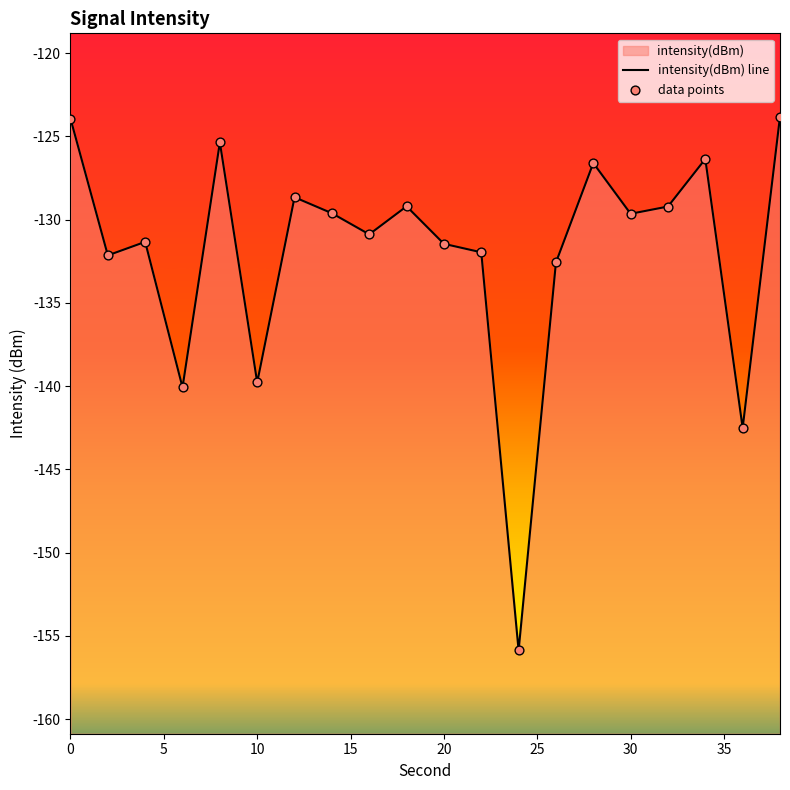

Which series reaches the minimum Y coordinate?

intensity(dBm) line